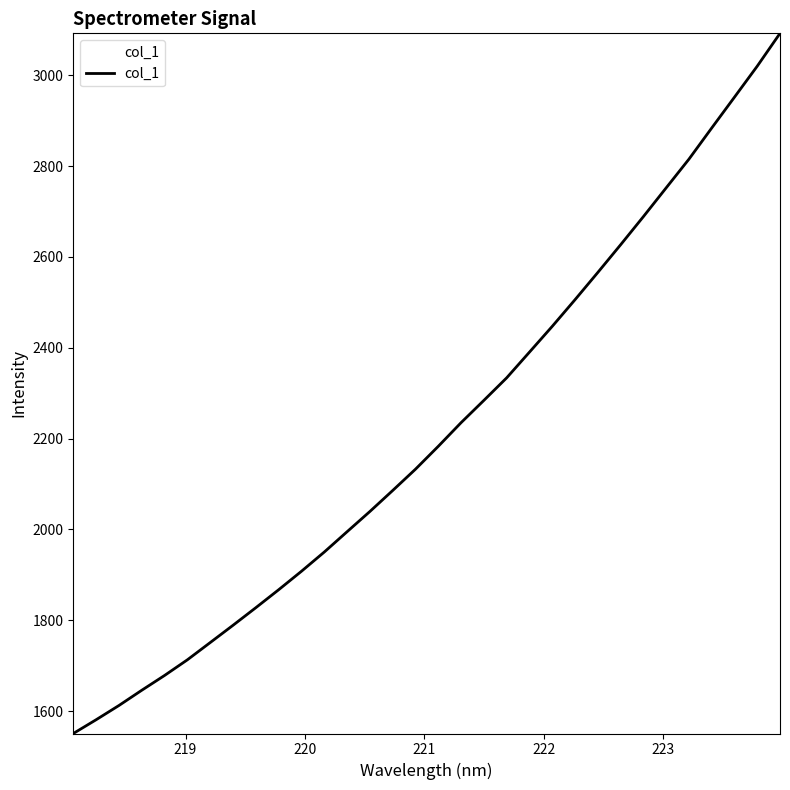

What is the difference between the maximum and minimum values?

1541.4